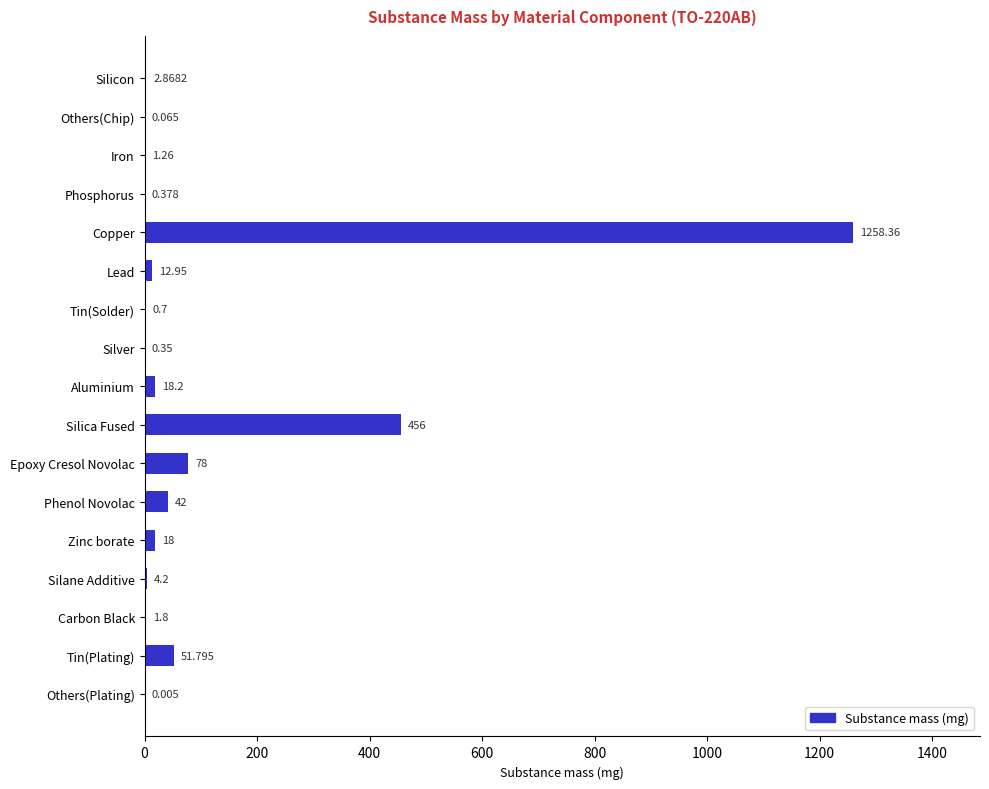

Which label corresponds to the largest value in the chart?

Copper